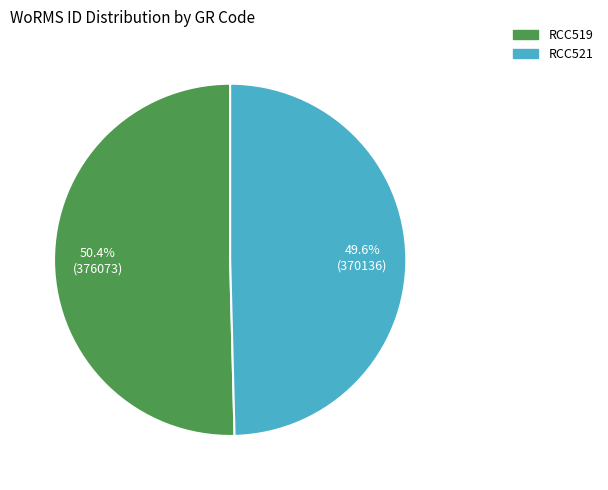

Approximately how many times larger is the value at RCC519 compared to RCC521?

1.0